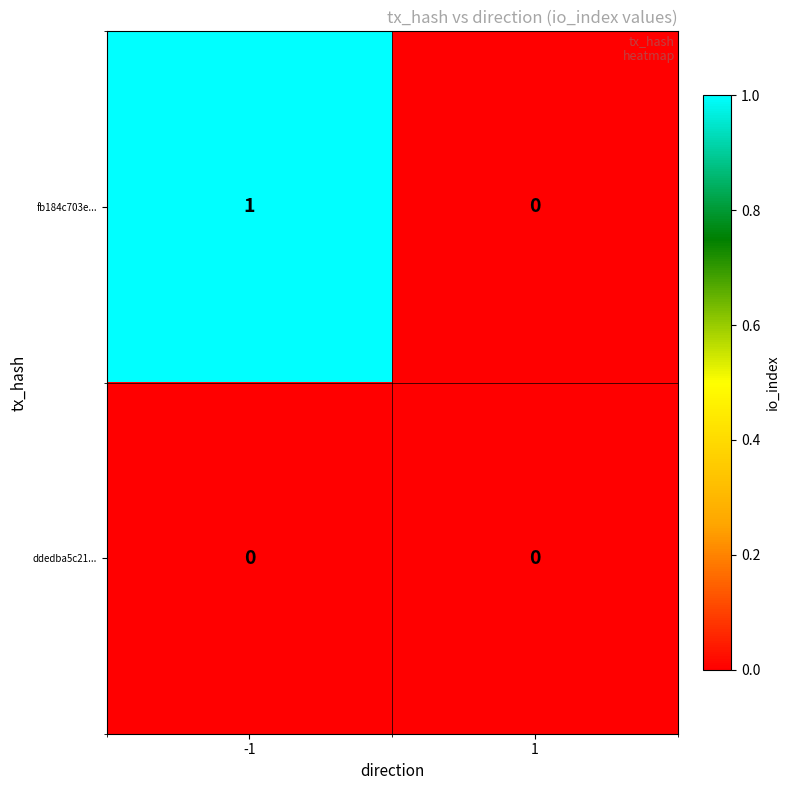

Which series changed the most between -1 and 1?

fb184c703e...